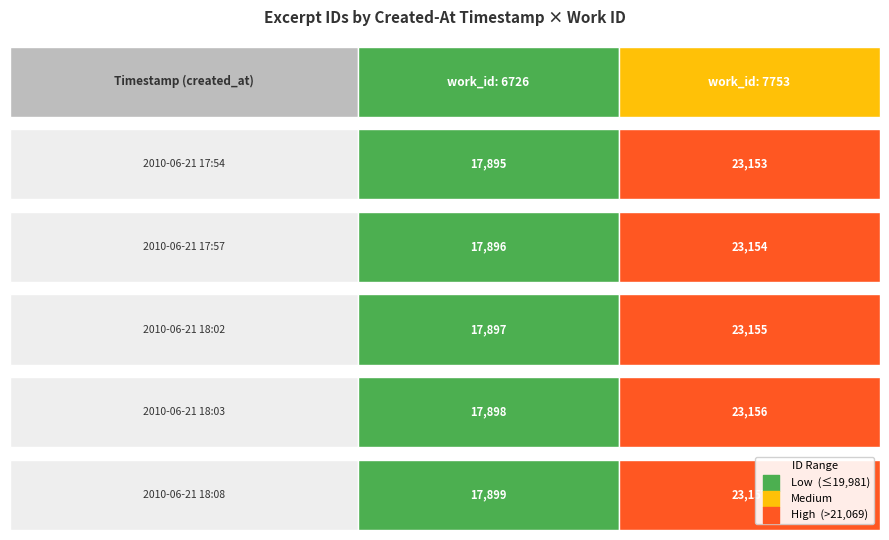

Which series has the widest spread of values?

6726